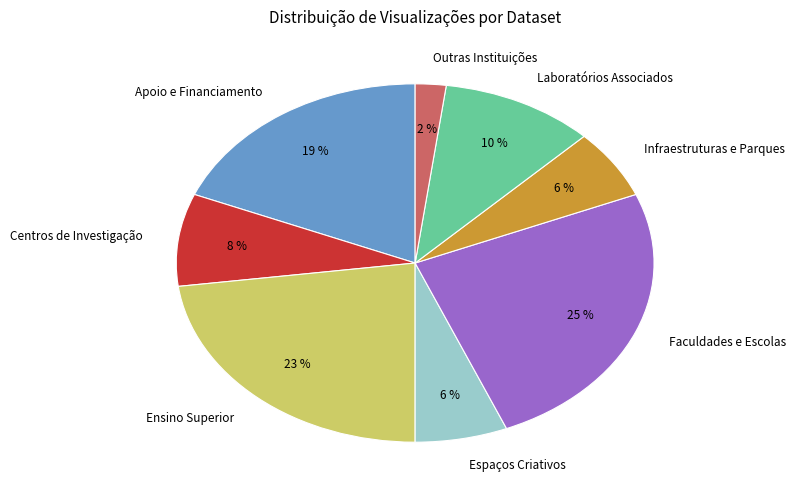

To the nearest percent, what portion does Centros de Investigação represent?

8%